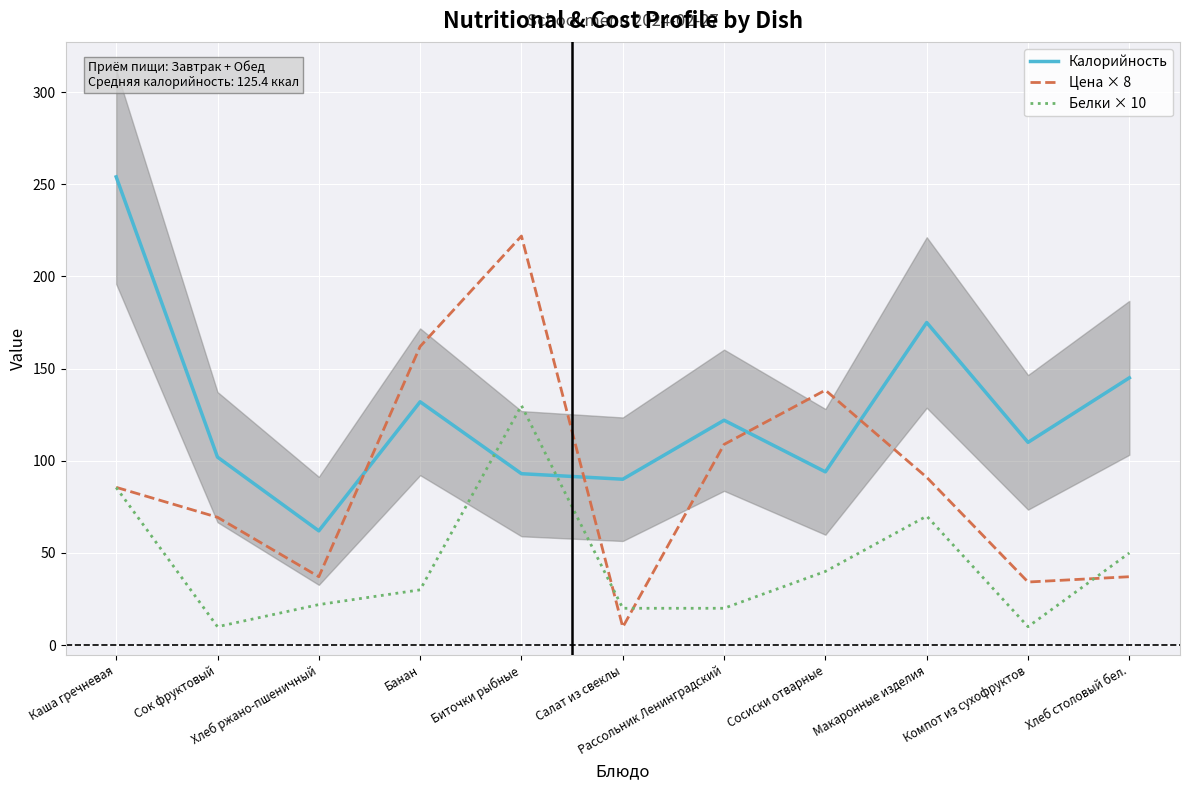

At which label is Белки × 10 closest to 70?

Макаронные изделия